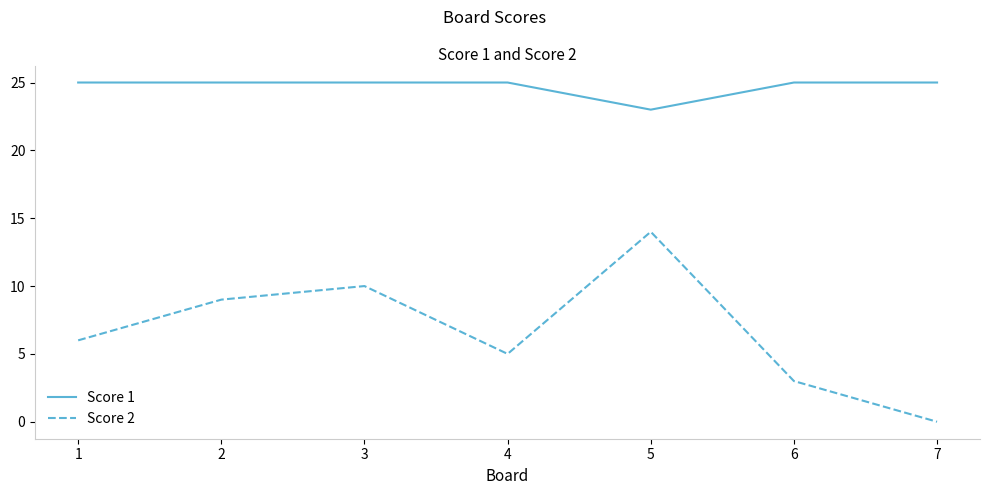

What is the sum of all Score 2 values?

47